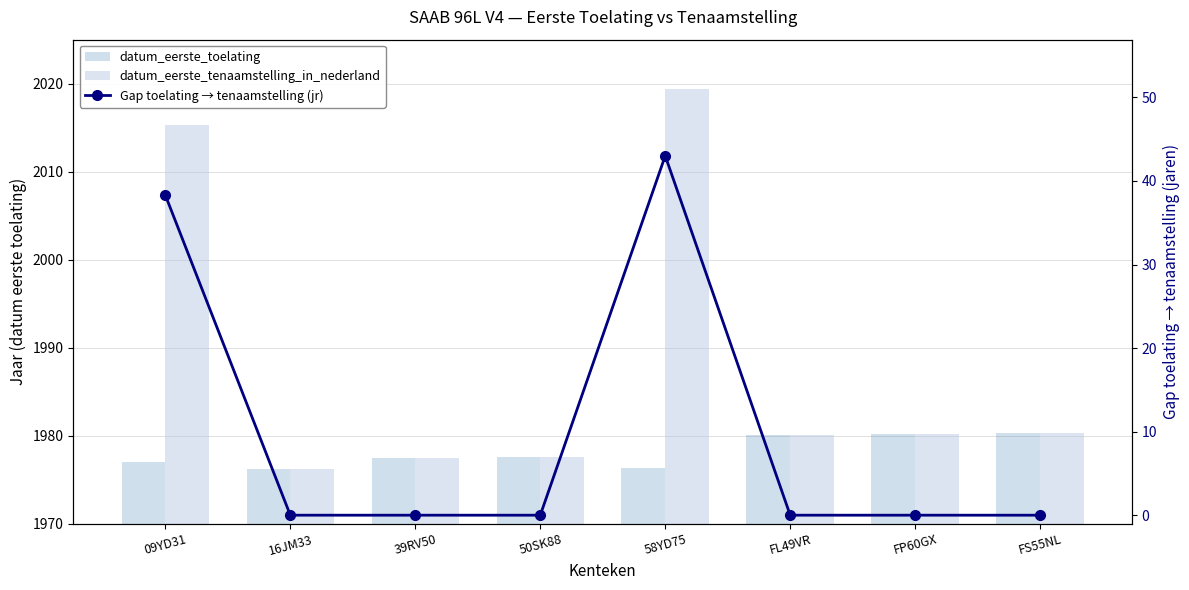

Which series has the largest total across all categories?

datum_eerste_tenaamstelling_in_nederland